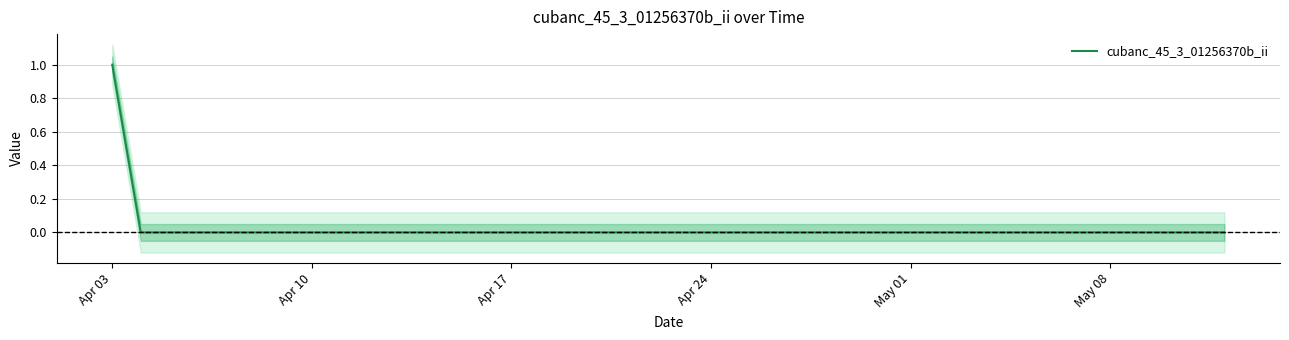

The cubanc_45_3_01256370b_ii series shows 0 at Apr 10. True or false?

True